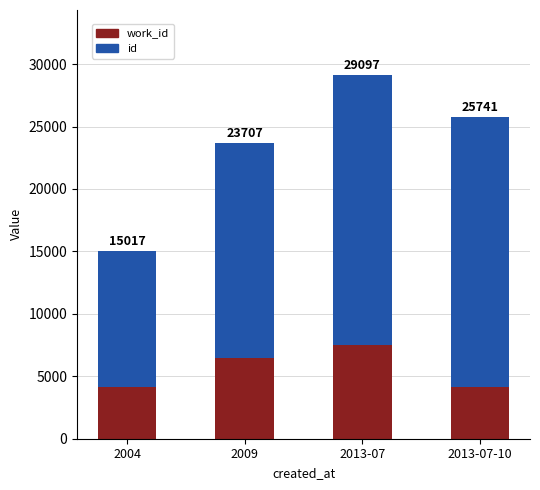

Is it true that id equals 4859 at 2004?

False